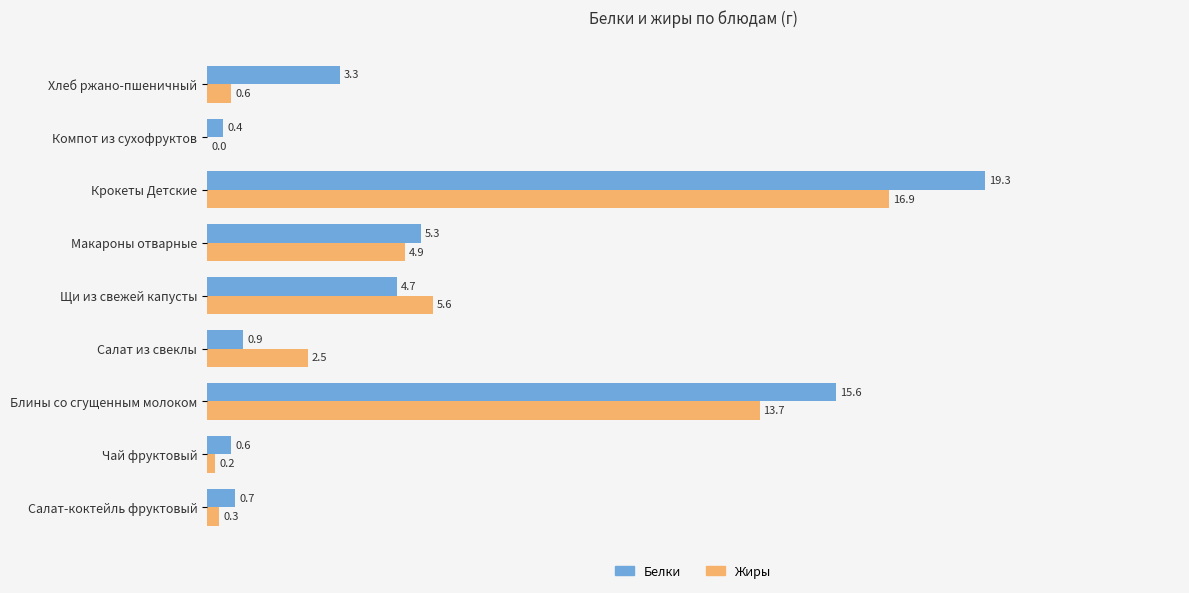

How many series are shown in this chart?

2